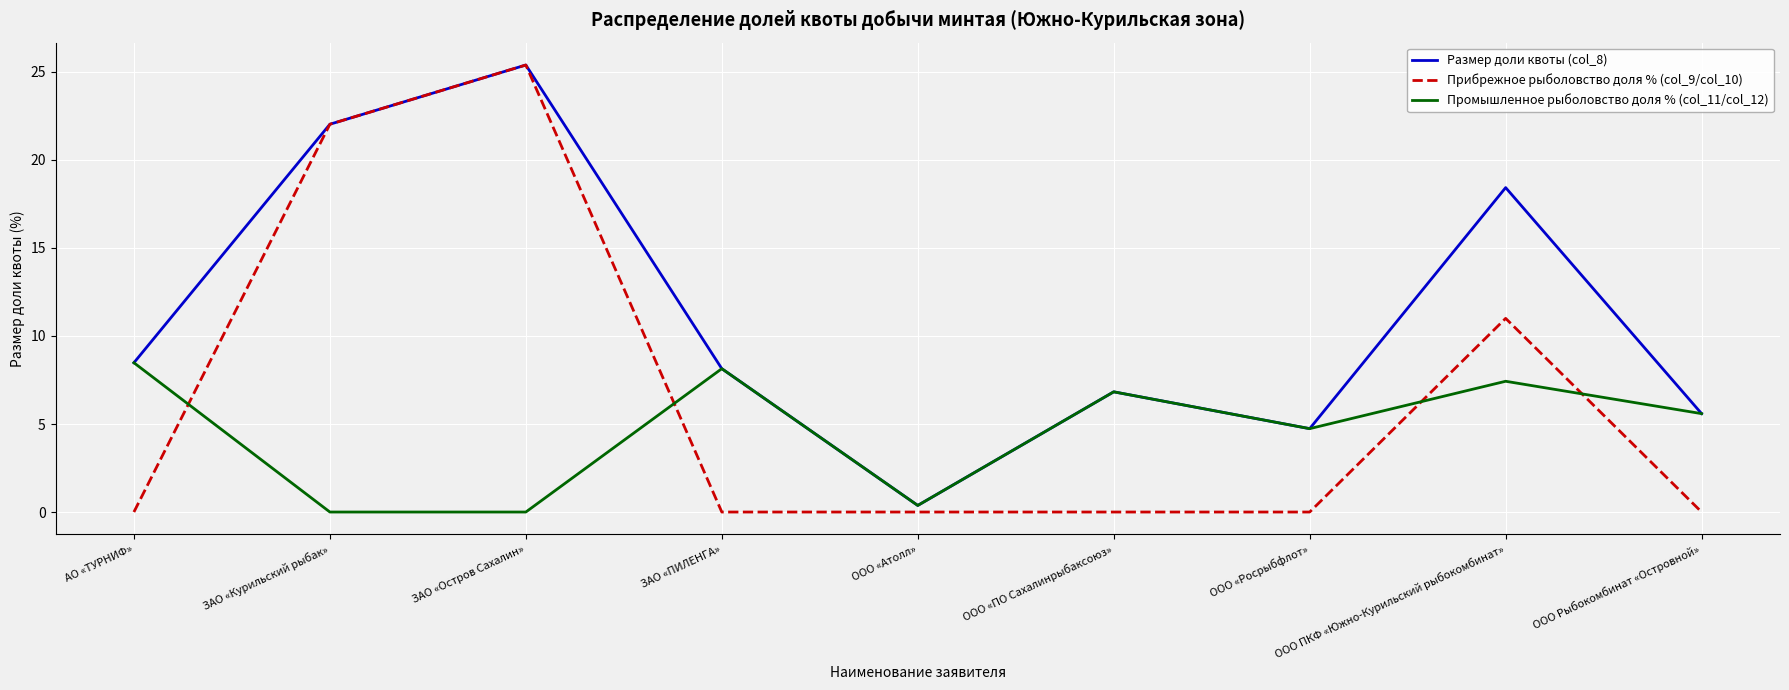

At which label is Размер доли квоты (col_8) closest to 12?

АО «ТУРНИФ»